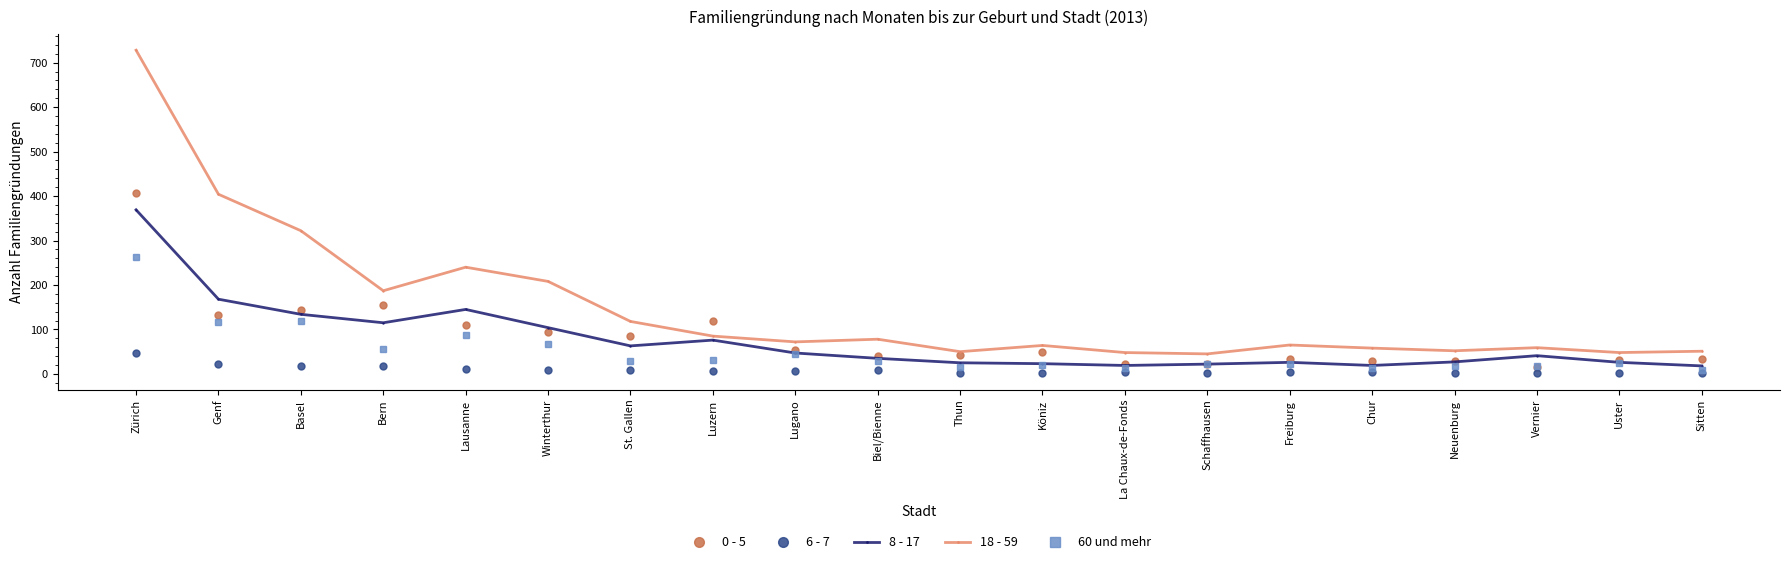

How many data points does each series have?

20